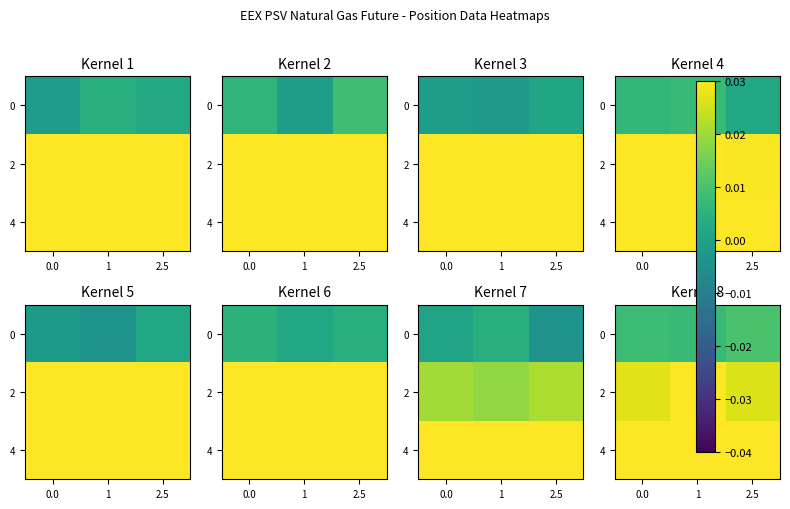

Where is 2 nearest to the value 0?

2.5